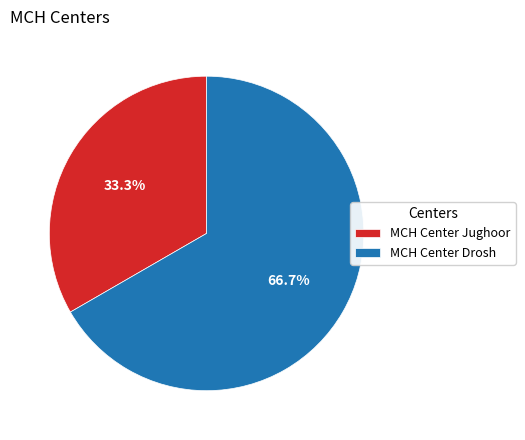

What is the largest slice in the pie chart?

MCH Center Drosh